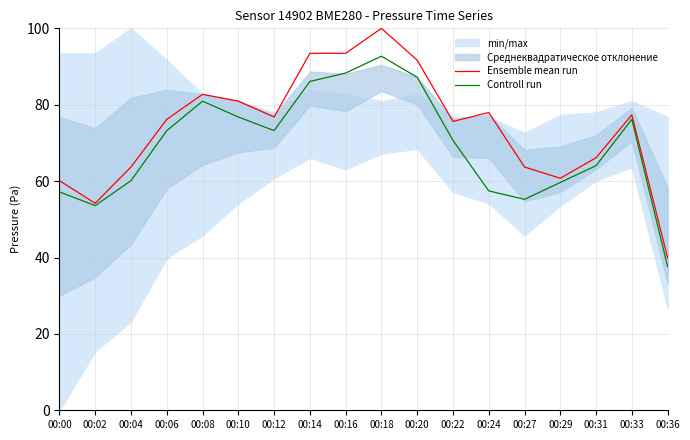

Is the value of Ensemble mean run at 00:31 greater than the value of Controll run at 00:22?

No